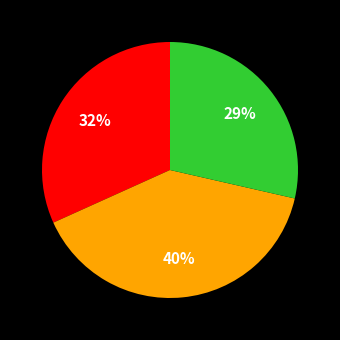

To the nearest percent, what is the average slice percentage?

33%